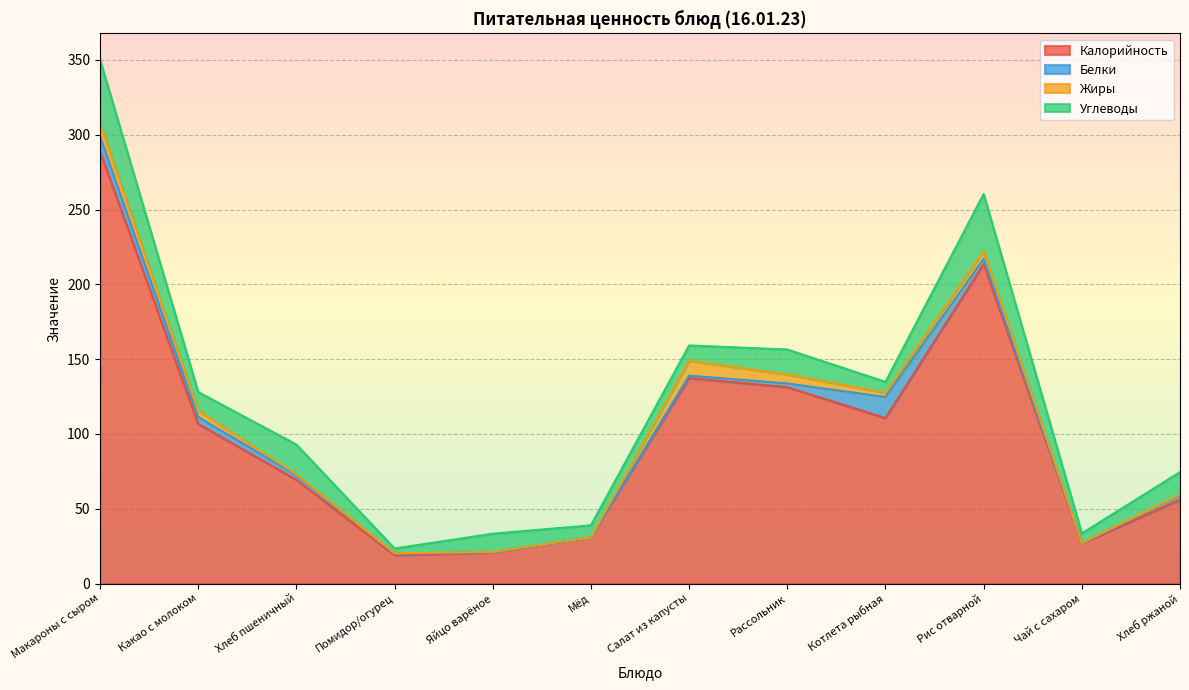

The Жиры series shows 0.5 at Хлеб ржаной. True or false?

True